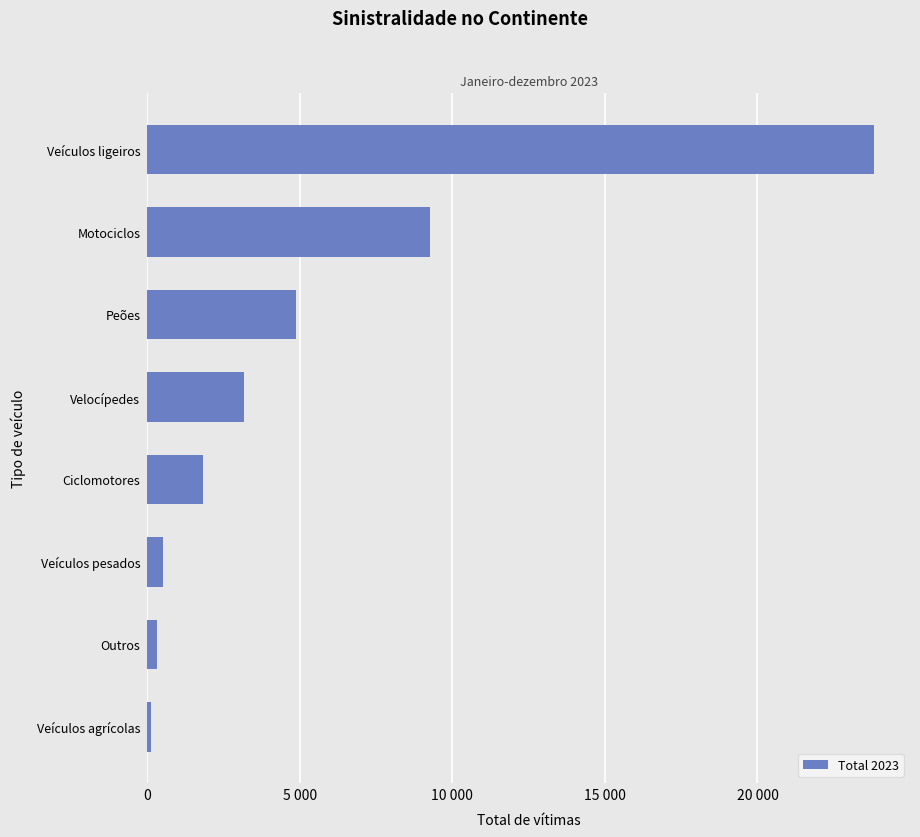

What is the sum of all values?

43962